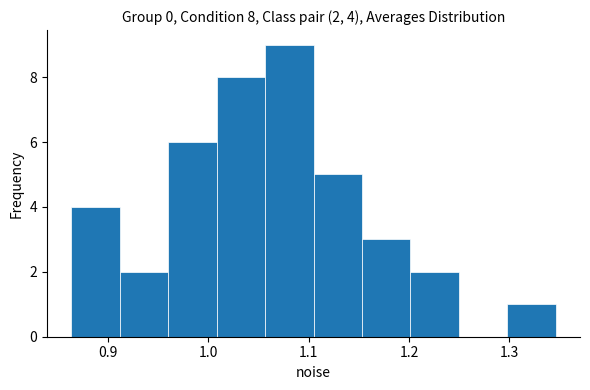

Which range on the x-axis has the tallest bar?

1.06 to 1.10